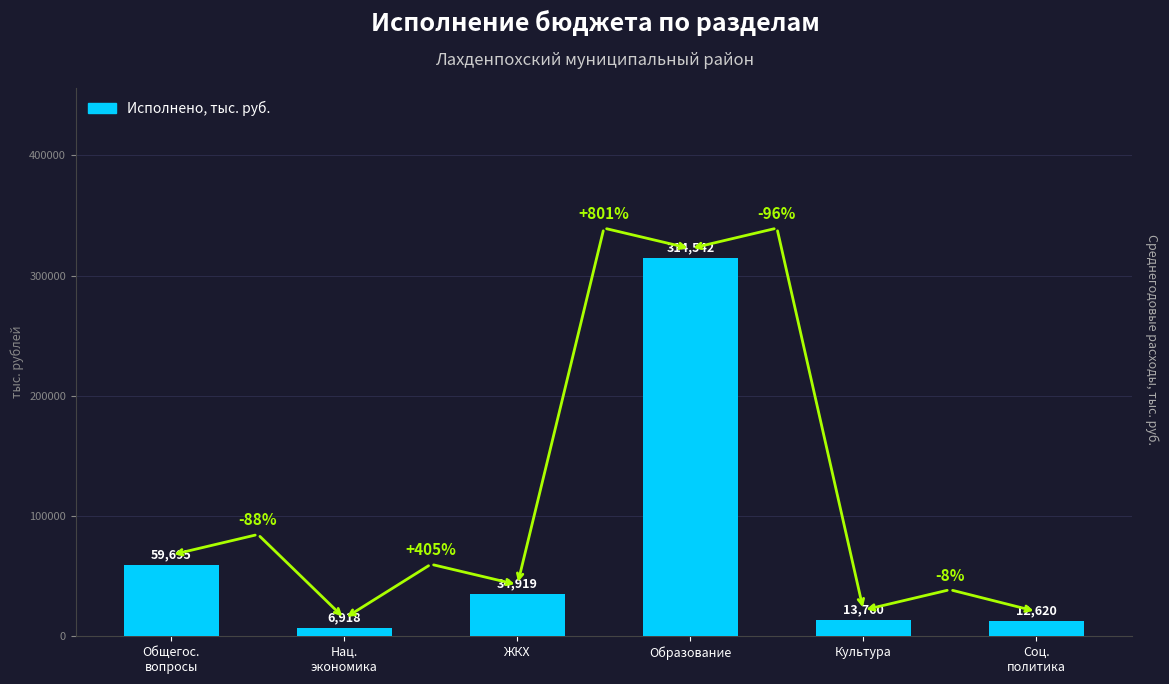

The chart shows a value of 11776.0 at ЖКХ. True or false?

False